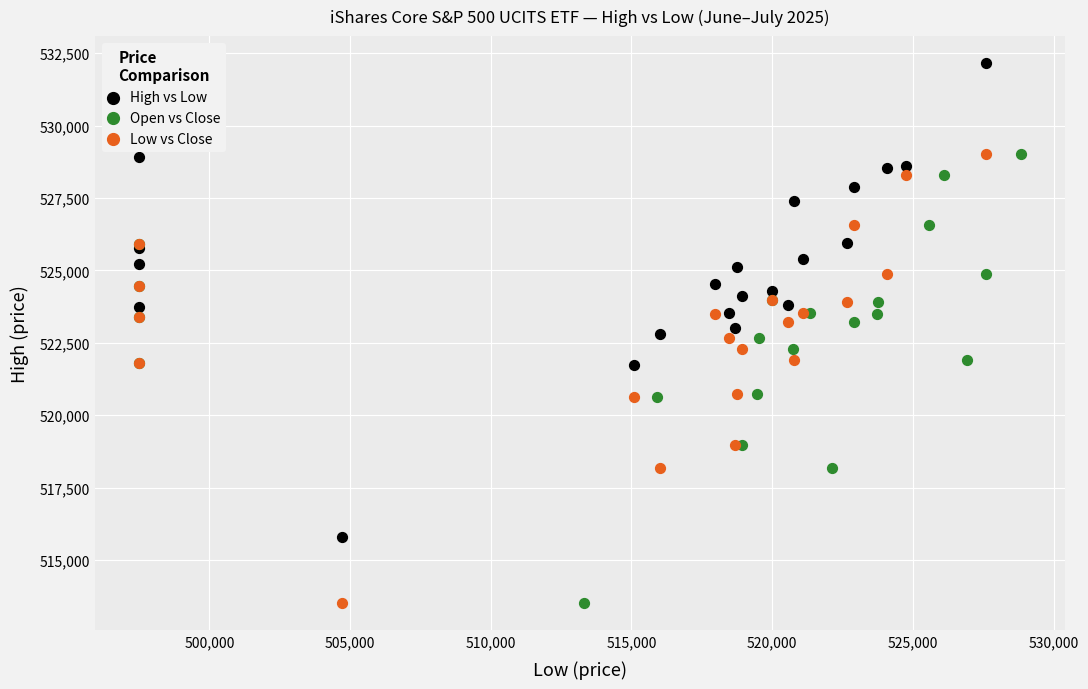

Which series has the largest Y range (max minus min)?

High vs Low